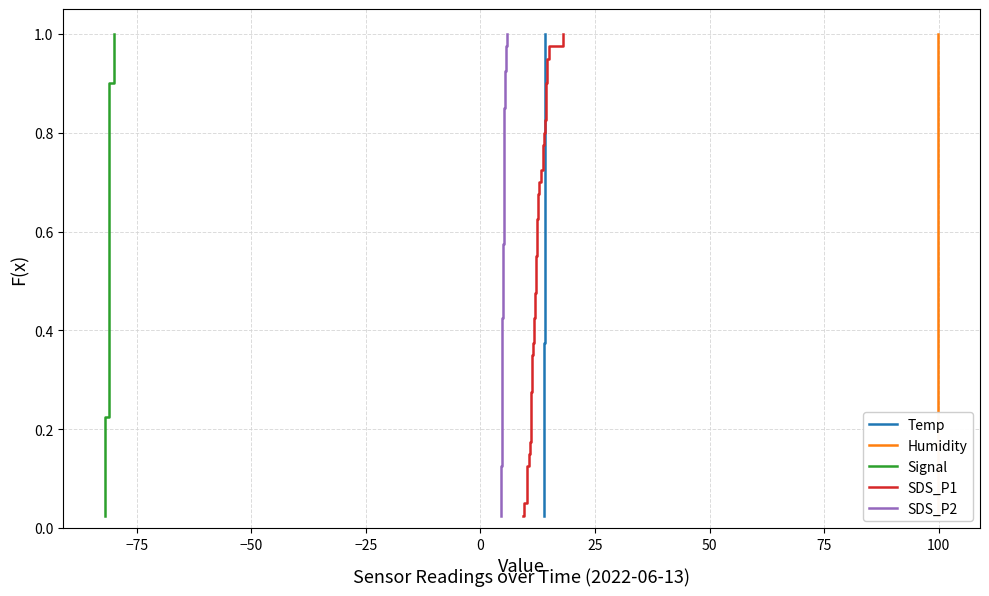

At how many categories does at least one series exceed 0?

40